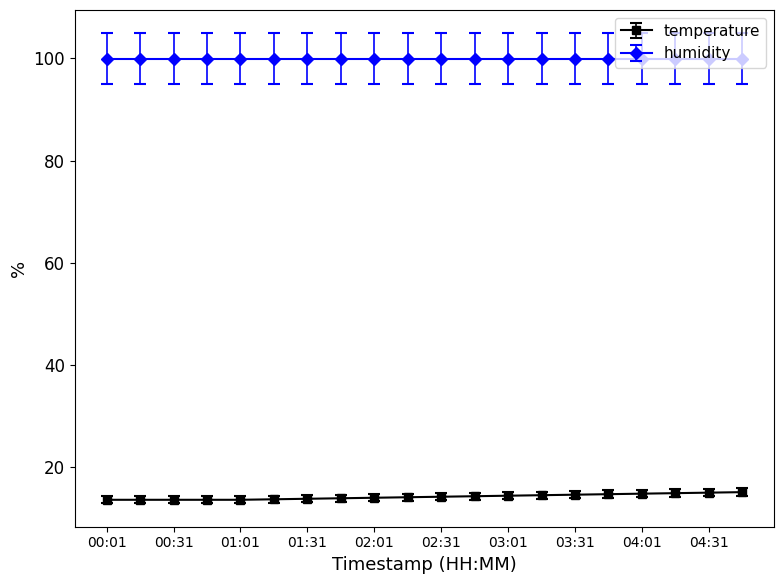

Does the chart display data point markers on the line(s)?

Yes